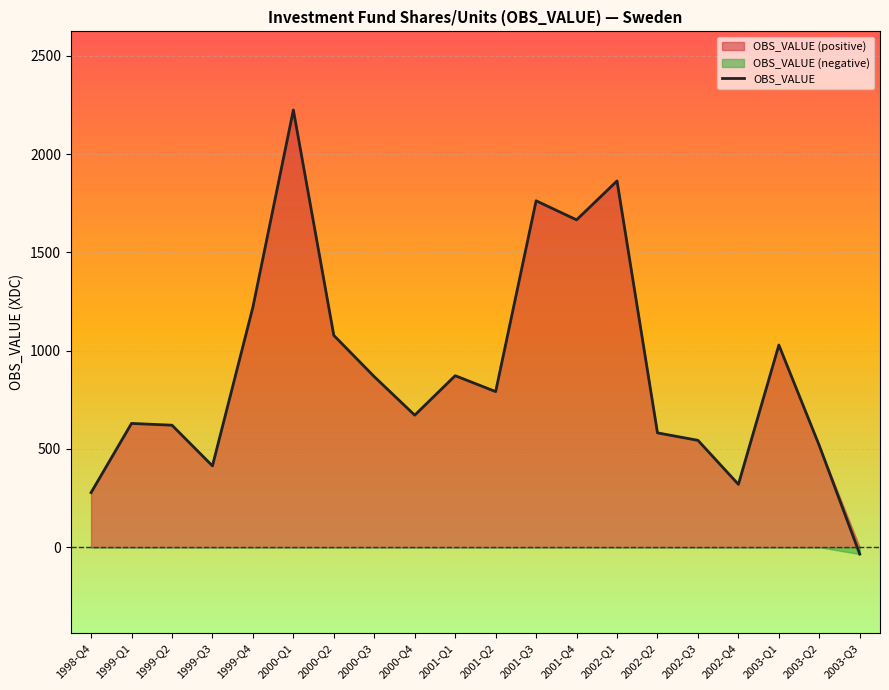

What is the smallest value displayed?

-35